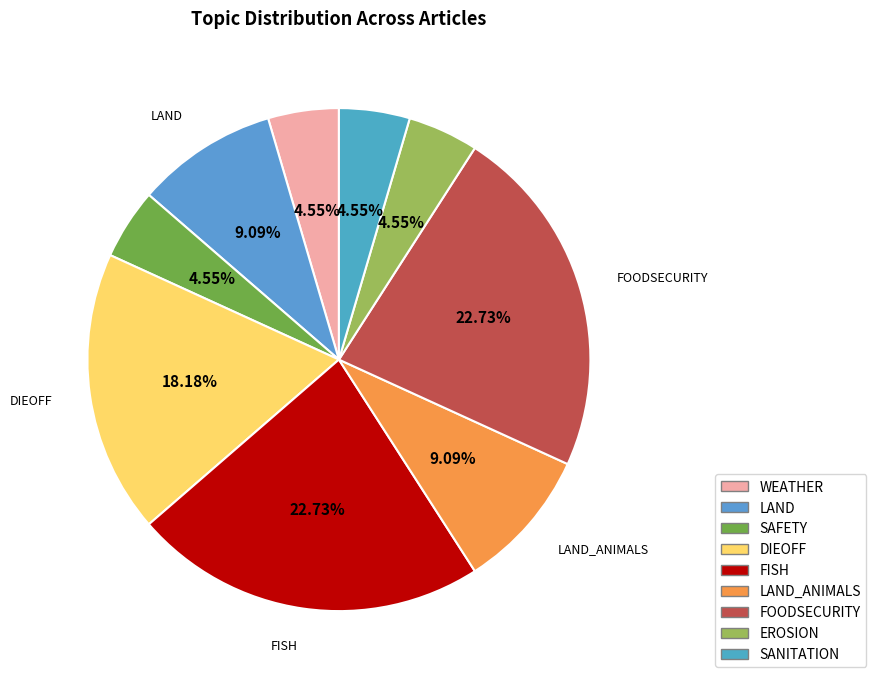

To the nearest percent, what is the average slice percentage?

11%